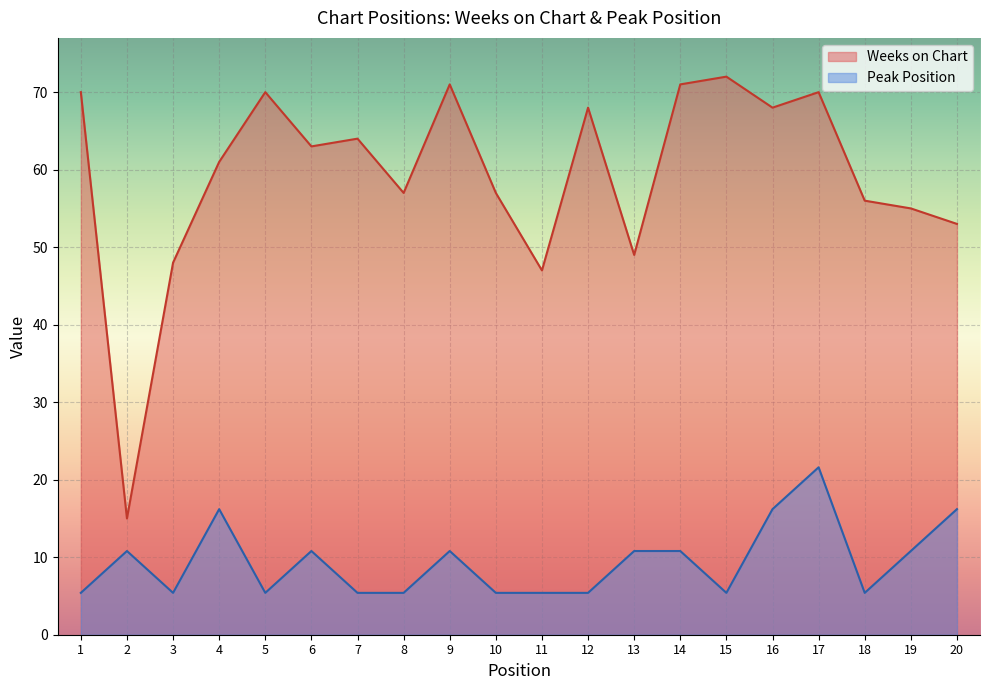

What is the minimum value shown in the chart?

5.4